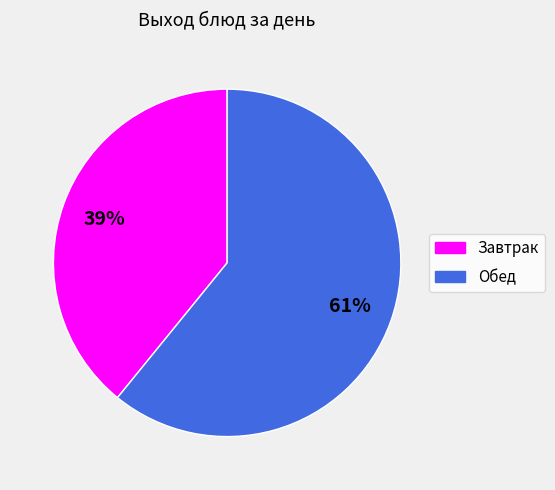

Rank the categories by value from highest to lowest.

Обед, Завтрак